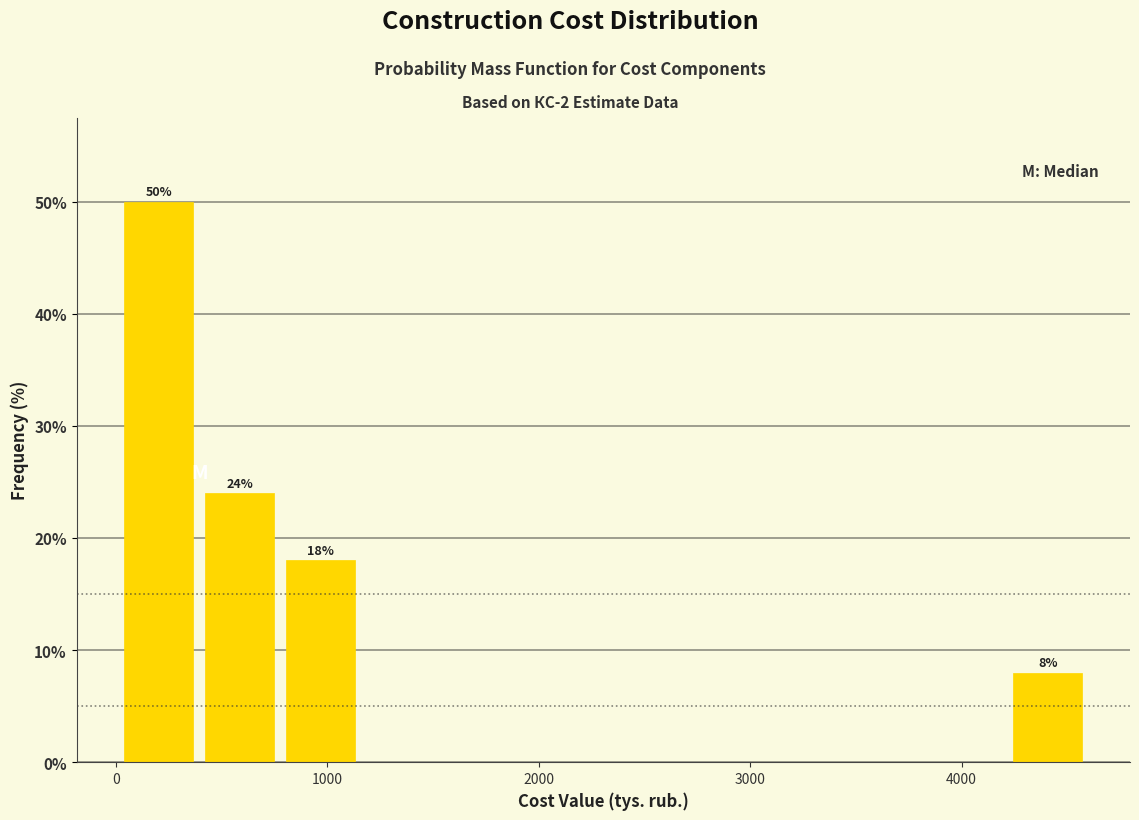

Read against the x-axis, roughly where is the centre of the tallest bar?

200